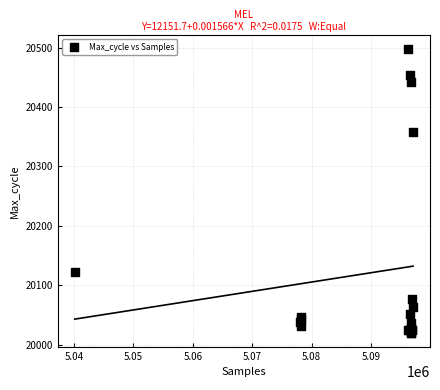

What Y value in the scatter plot is closest to 20258?

20358